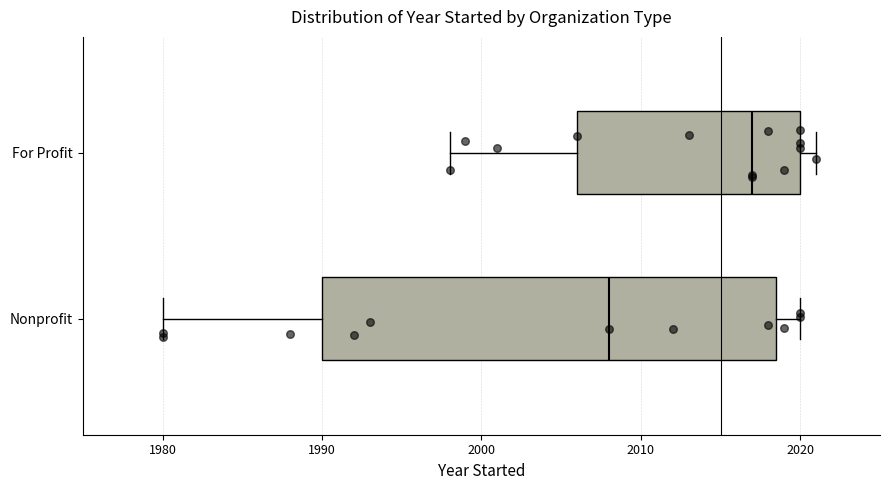

Where does the median line of the box for For Profit sit on the x-axis? The values are not printed on the chart, so give them approximately, as read against the axis.

2017